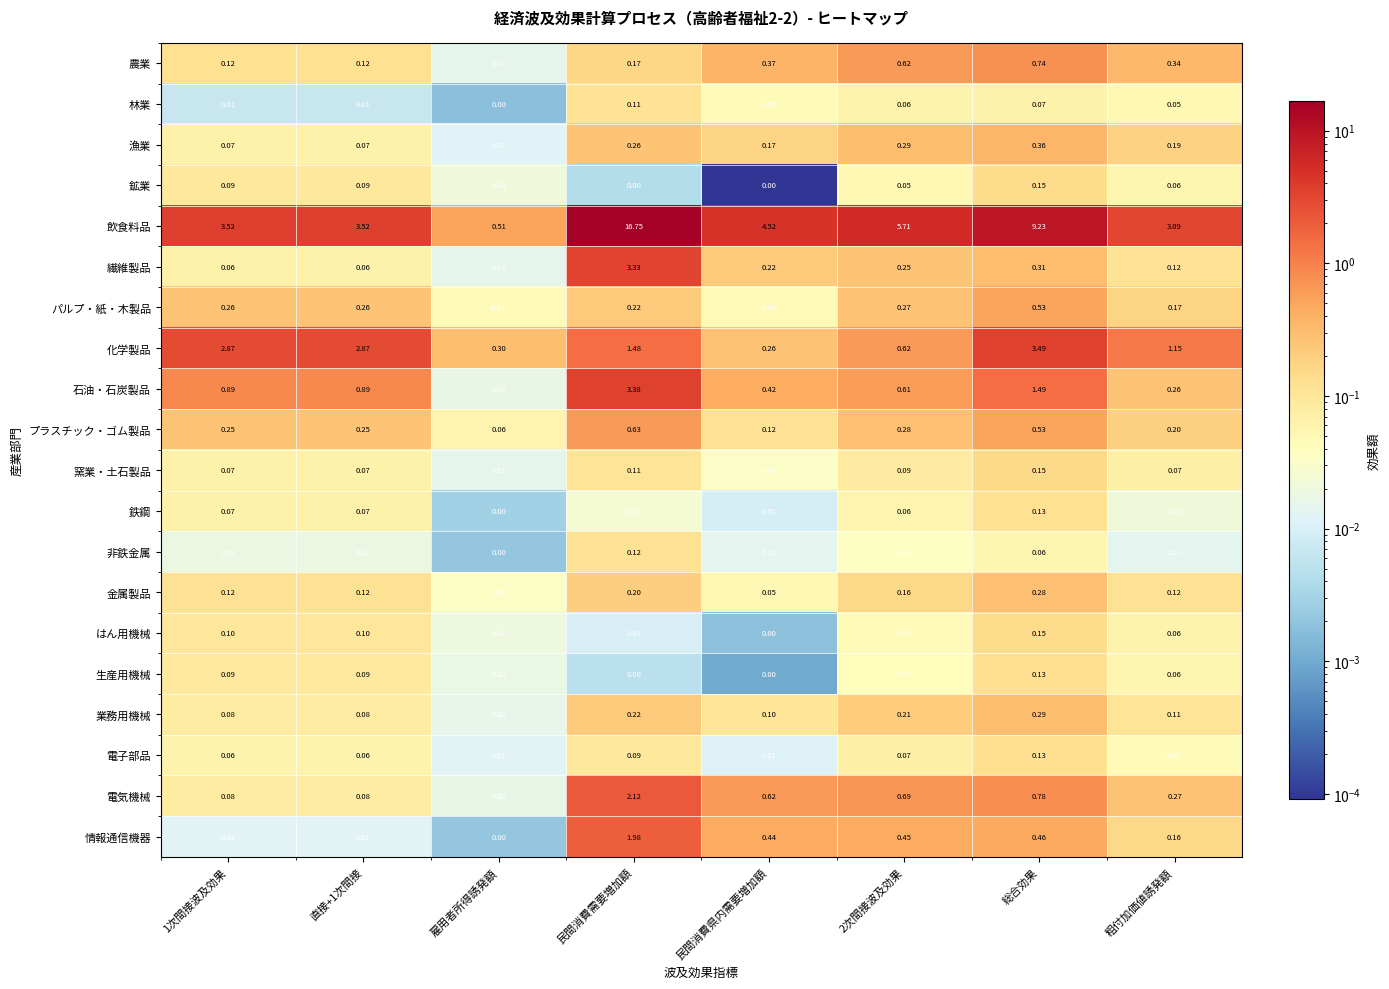

At which category does the chart reach its peak across all series?

民間消費需要増加額